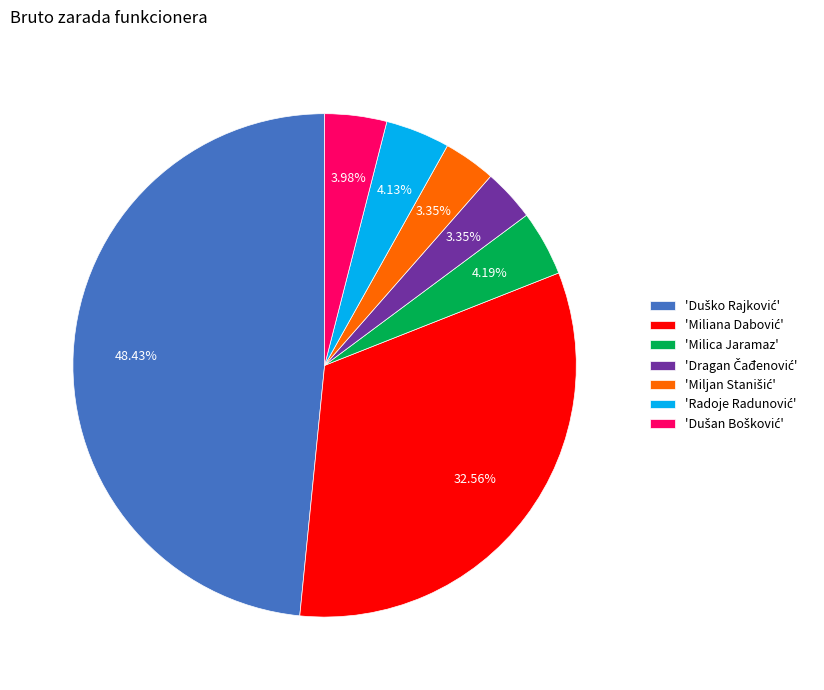

Does any single category account for the majority?

No